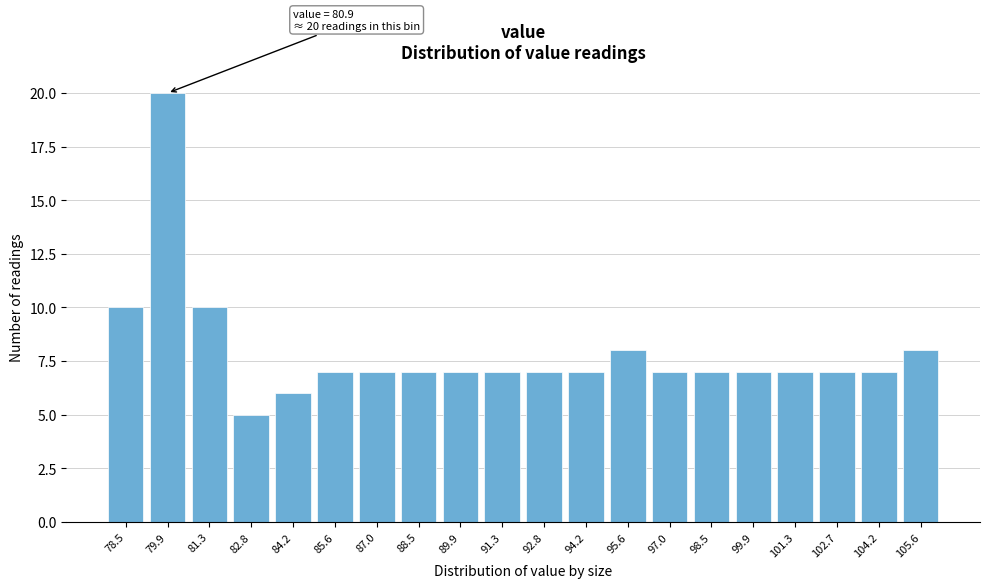

Reading left to right, transcribe all the data shown in this chart.

10	20	10	5	6	7	7	7	7	7	7	7	8	7	7	7	7	7	7	8